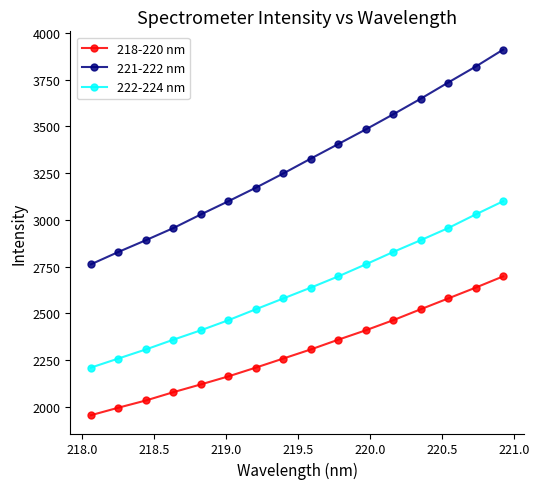

What is the minimum value for 222-224 nm?

2209.8